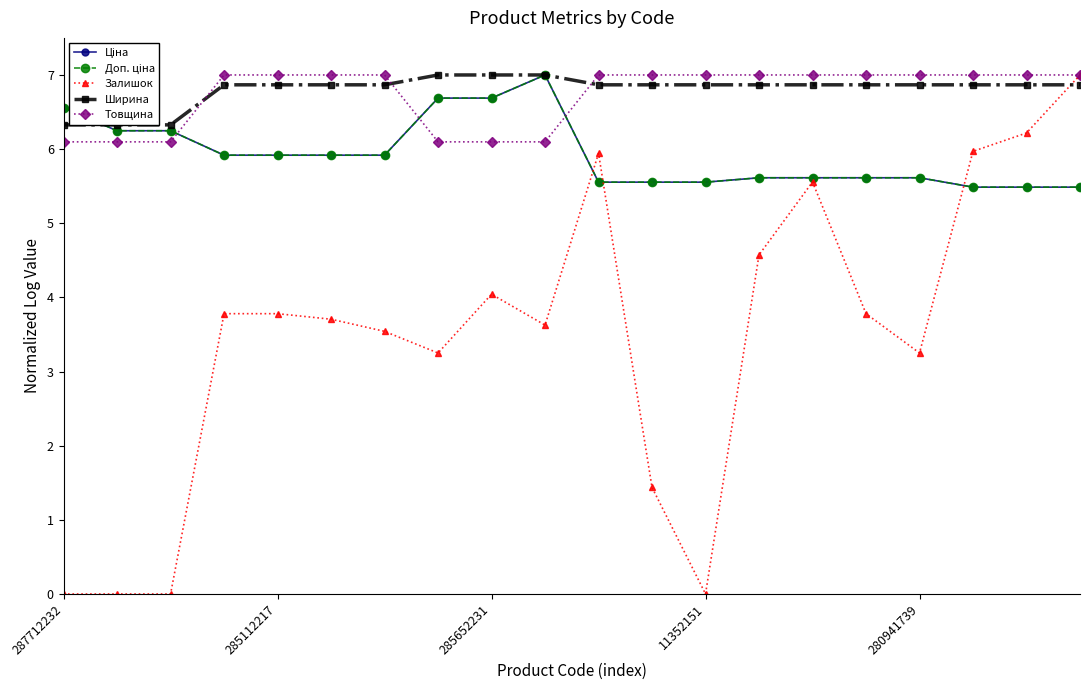

At how many categories does at least one series exceed 6?

20